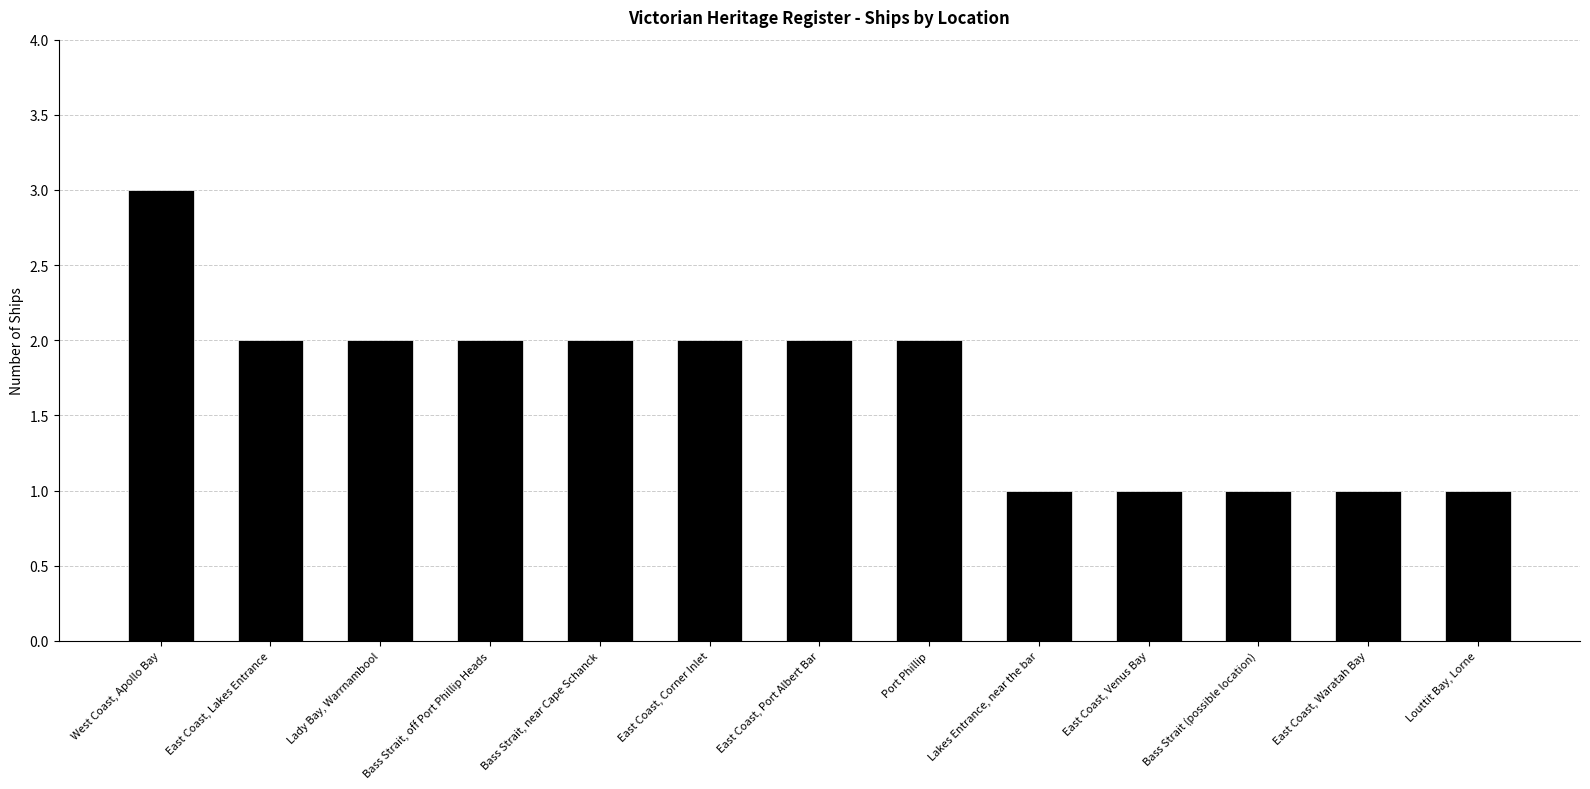

Is it true that the value at East Coast, Waratah Bay is 1?

True